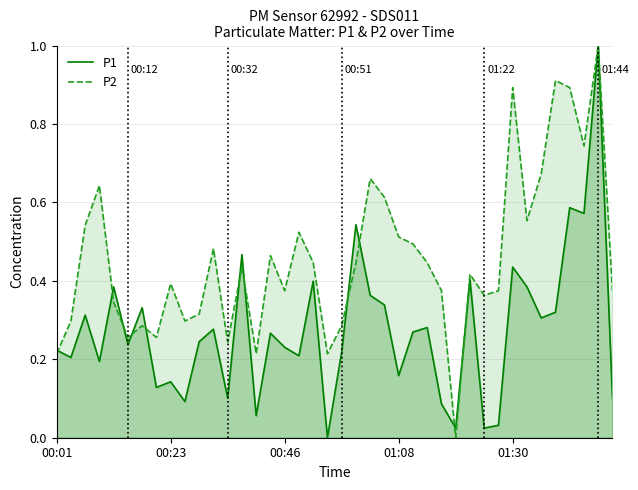

List the series in order of their overall mean, highest first.

P2, P1